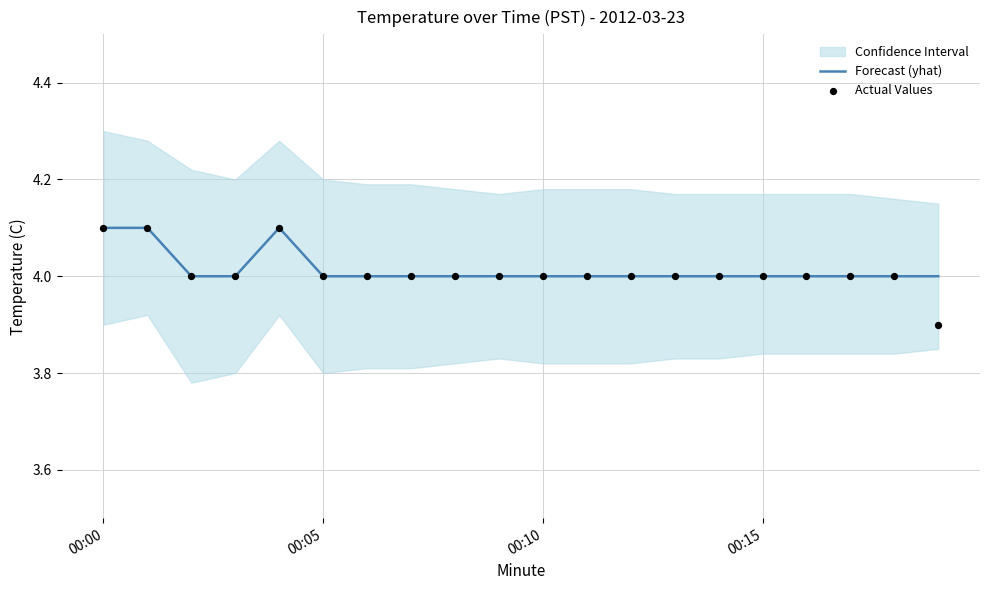

Which series reaches the minimum Y coordinate?

Actual Values